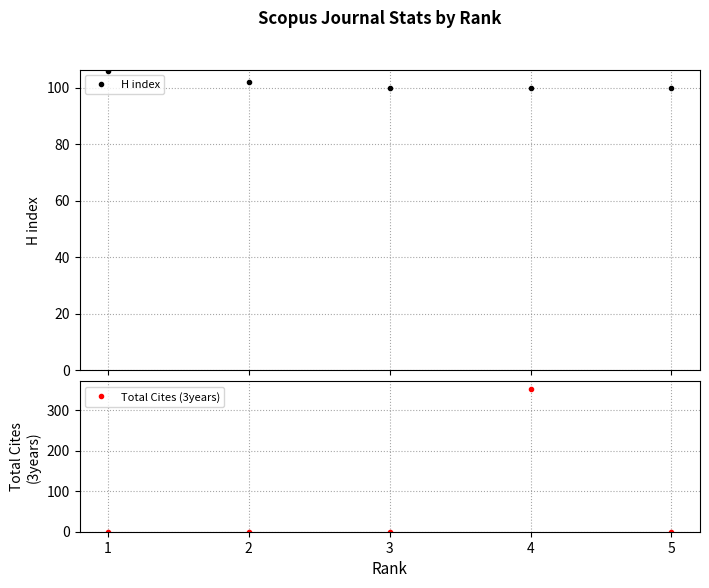

What is the total value across all series at 2?

102